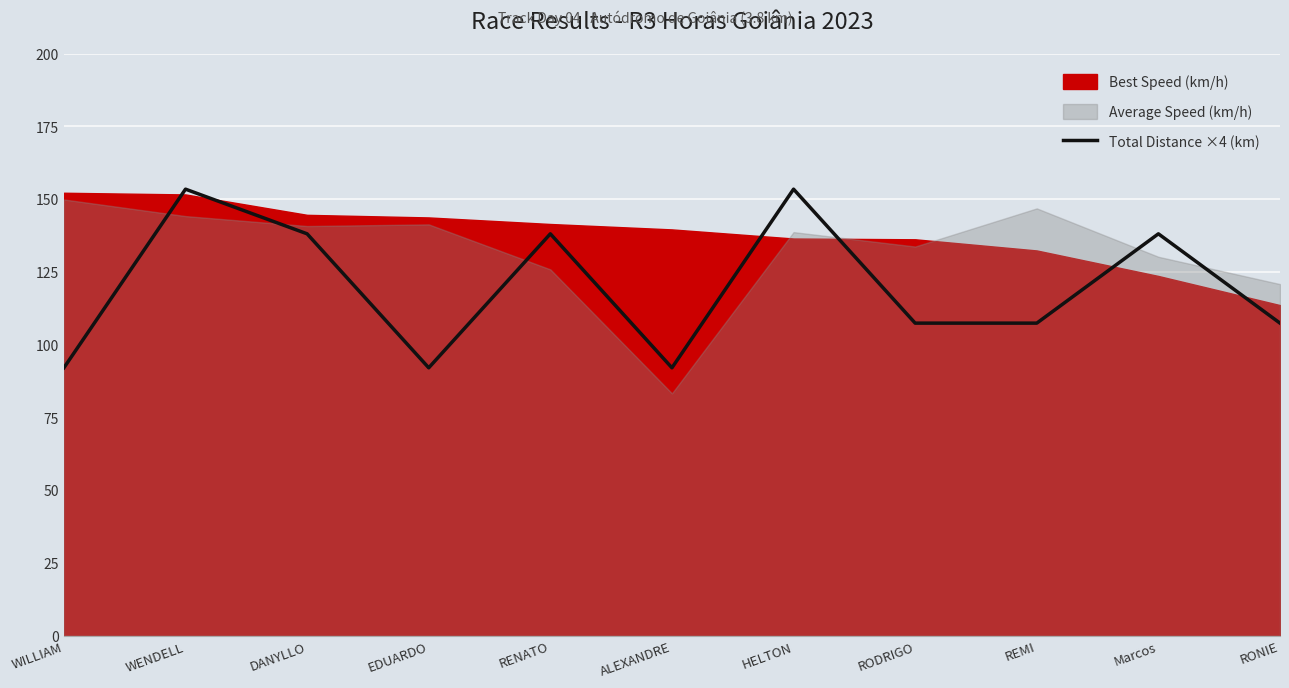

Reading left to right, what are all the values shown in this chart?

92.0	153.4	138.1	92.0	138.1	92.0	153.4	107.4	107.4	138.1	107.4